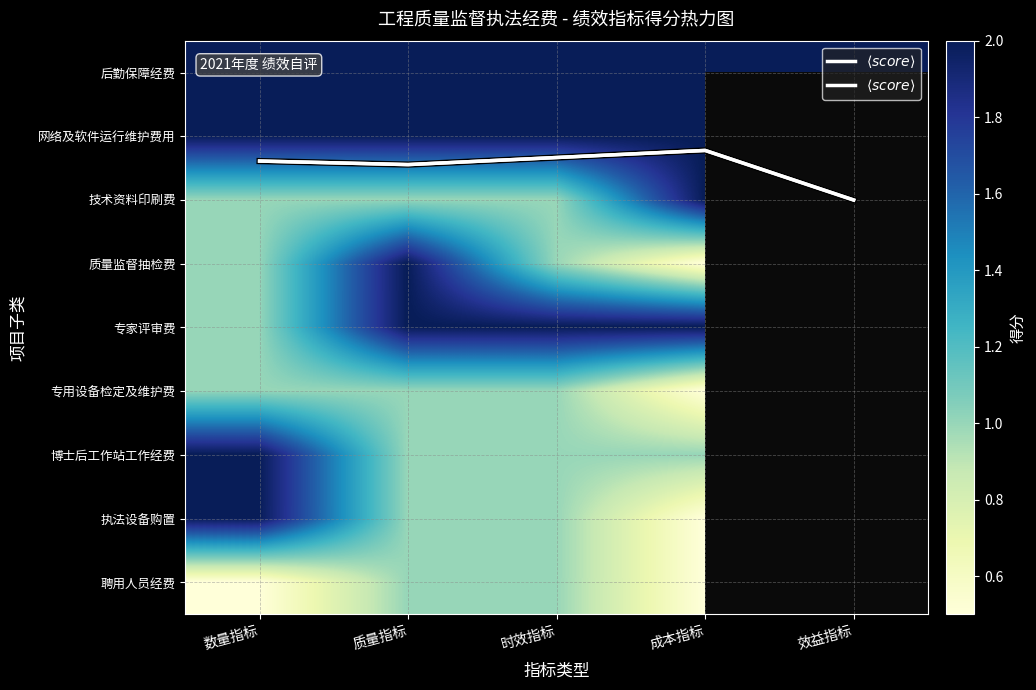

Read the $\langle score \rangle$ value at 时效指标.

1.3